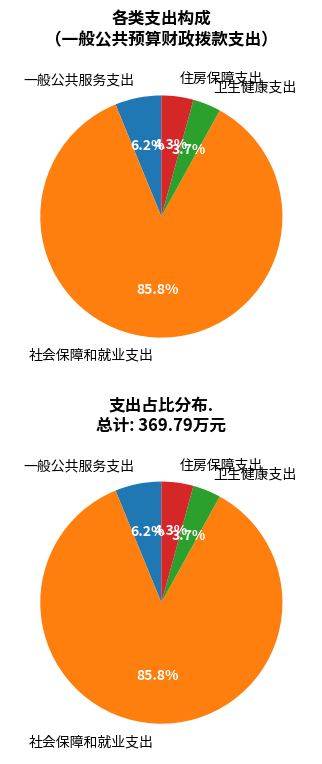

What is the largest slice in the pie chart?

社会保障和就业支出